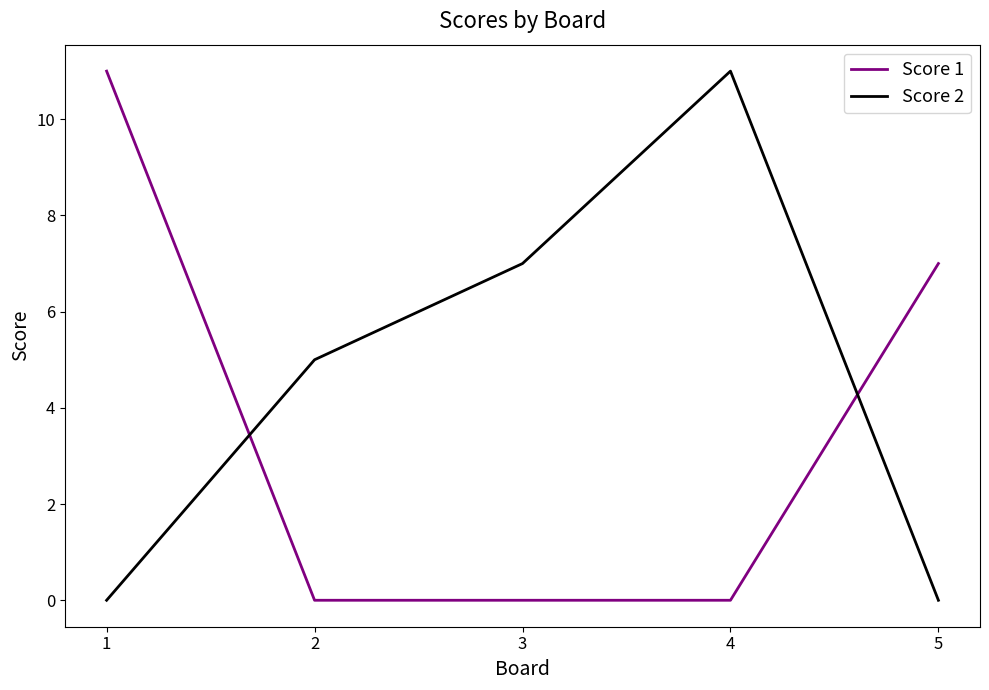

Reading left to right, what are all the values shown in this chart?

Score 1: 11	0	0	0	7
Score 2: 0	5	7	11	0